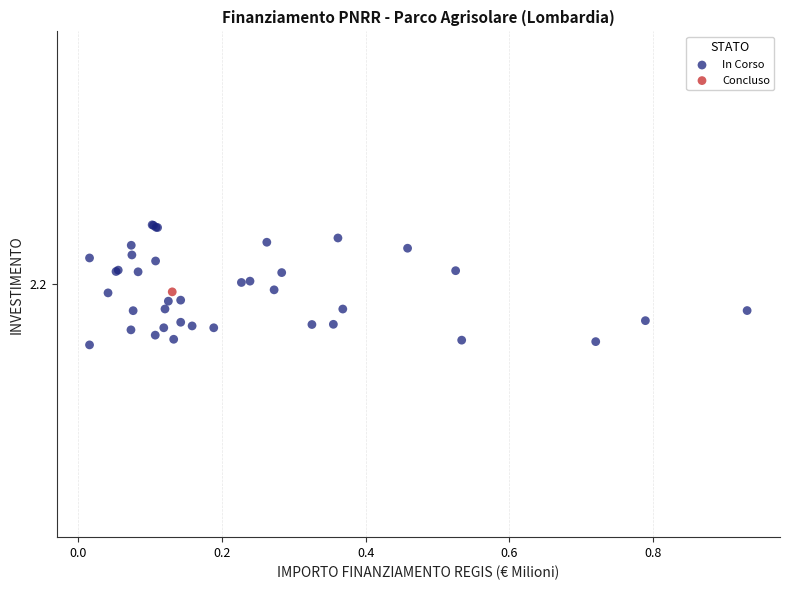

What are all the series names shown in the legend?

In Corso, Concluso